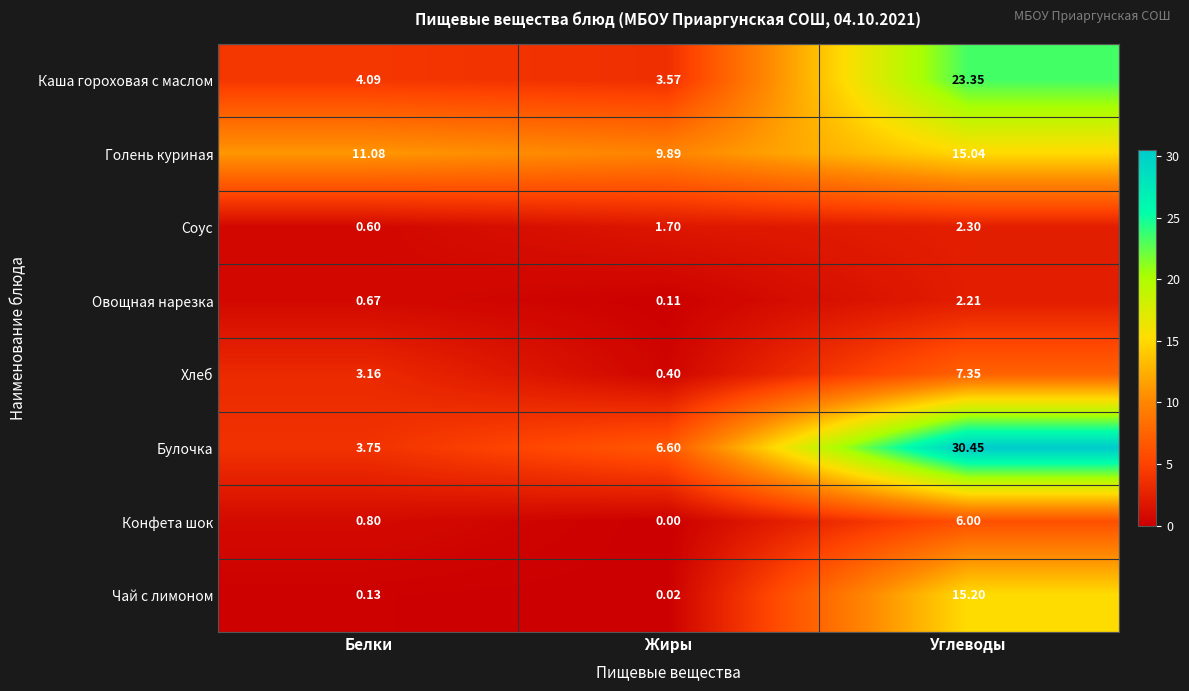

Where is Голень куриная nearest to the value 12?

Белки